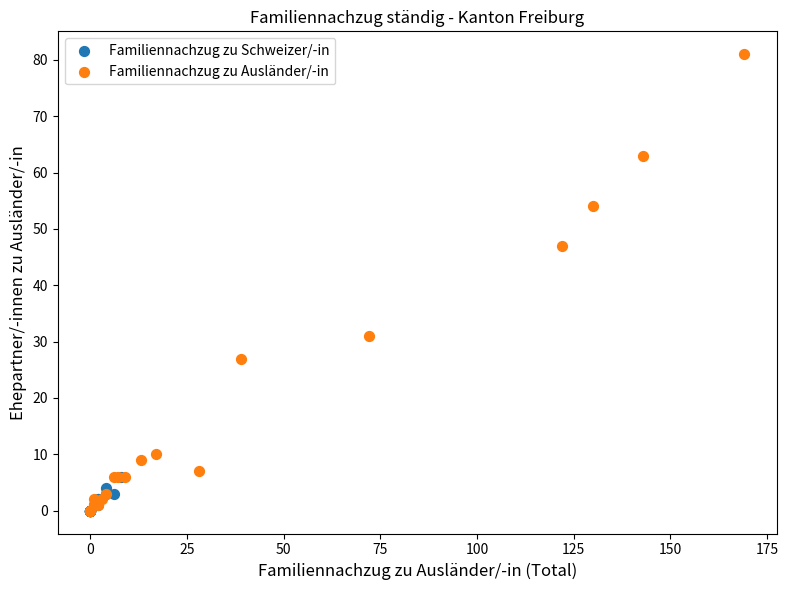

Which series contains the highest Y value?

Familiennachzug zu Ausländer/-in